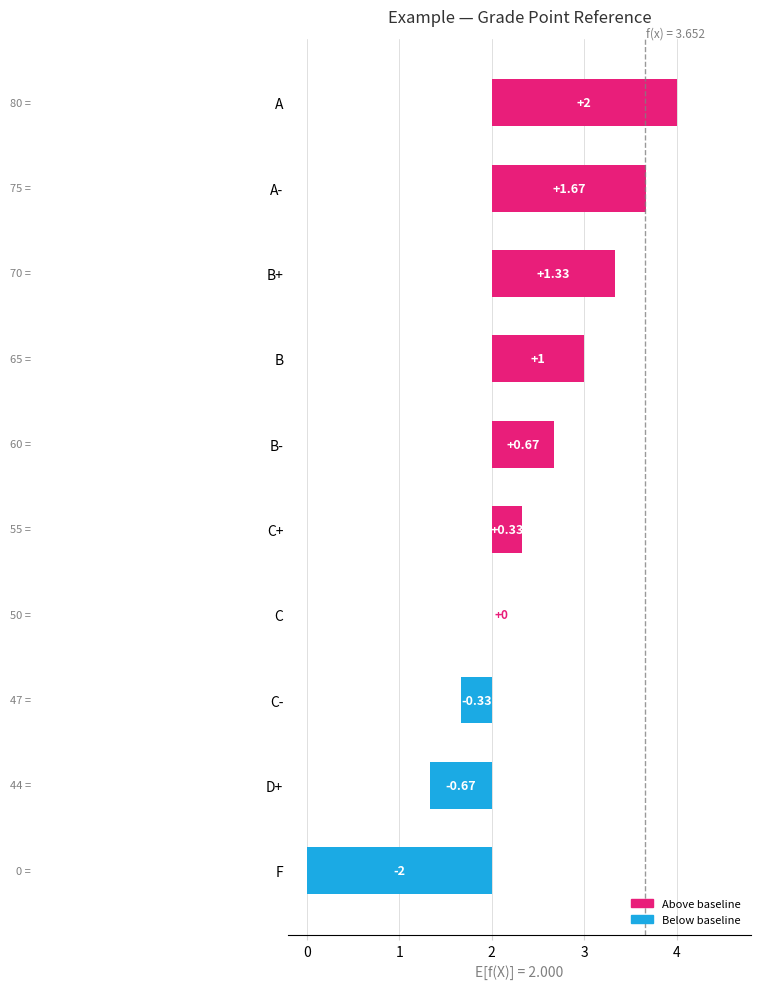

What is the value of the 2nd bar from the left?

-0.7